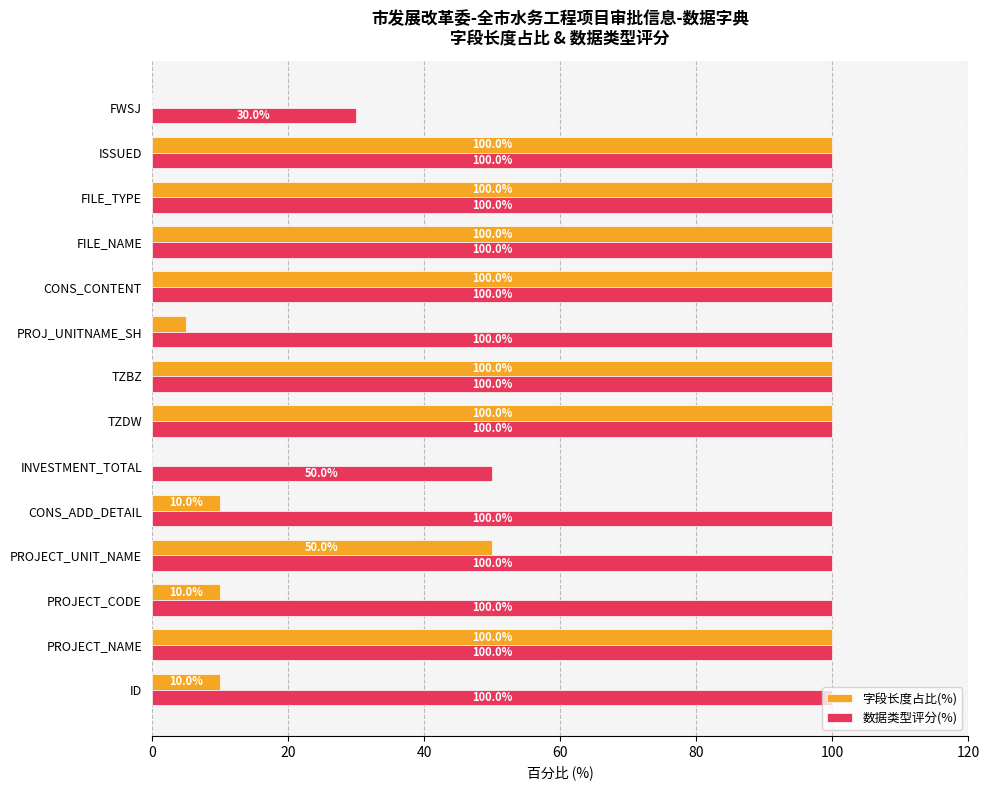

Read the 数据类型评分(%) value at PROJECT_UNIT_NAME, to the nearest 10.

100